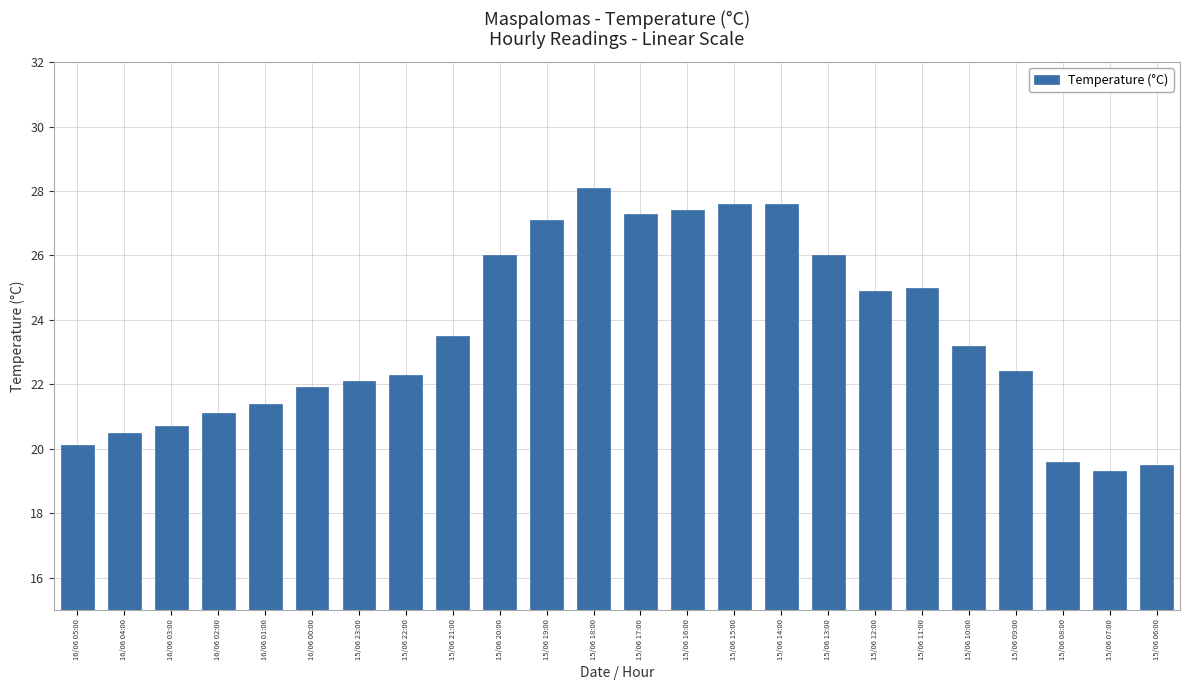

What is the average value?

23.5